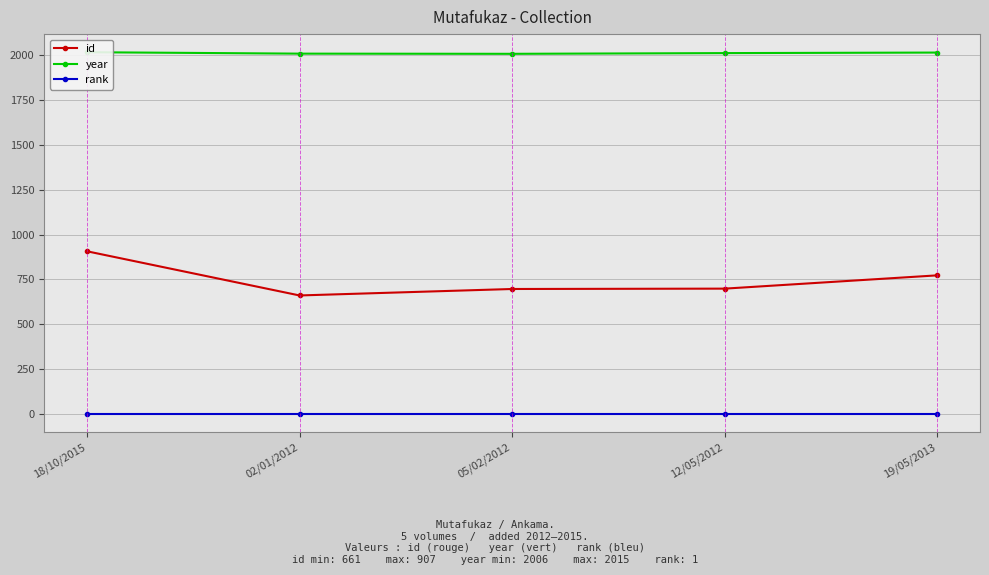

At how many categories does at least one series exceed 757?

5